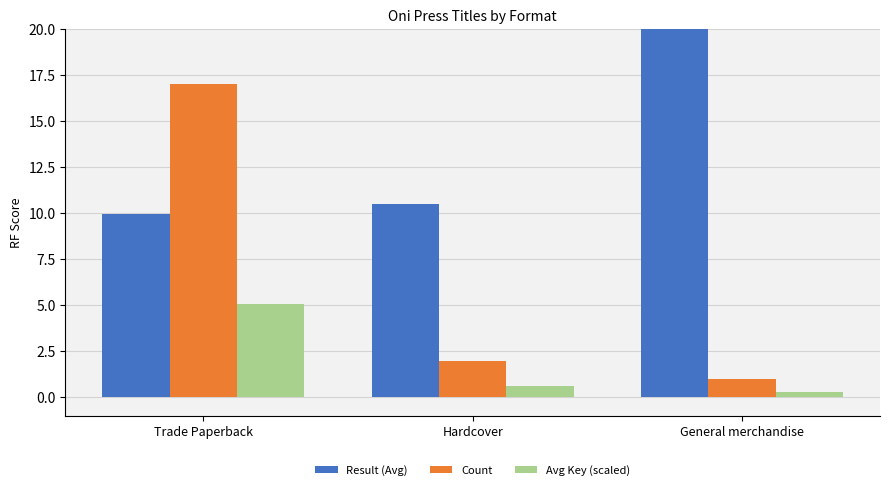

What is the label of the 2nd bar from the right?

Hardcover